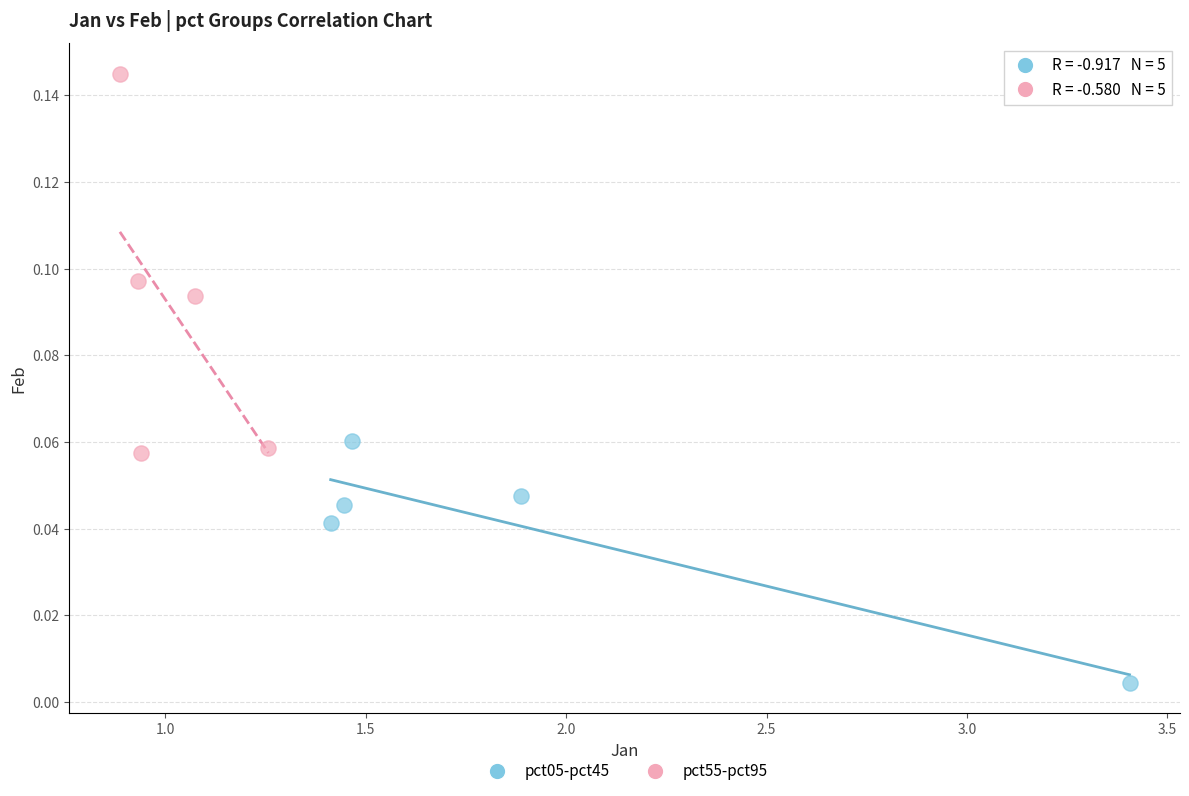

Which series contains the lowest Y value?

pct05-pct45